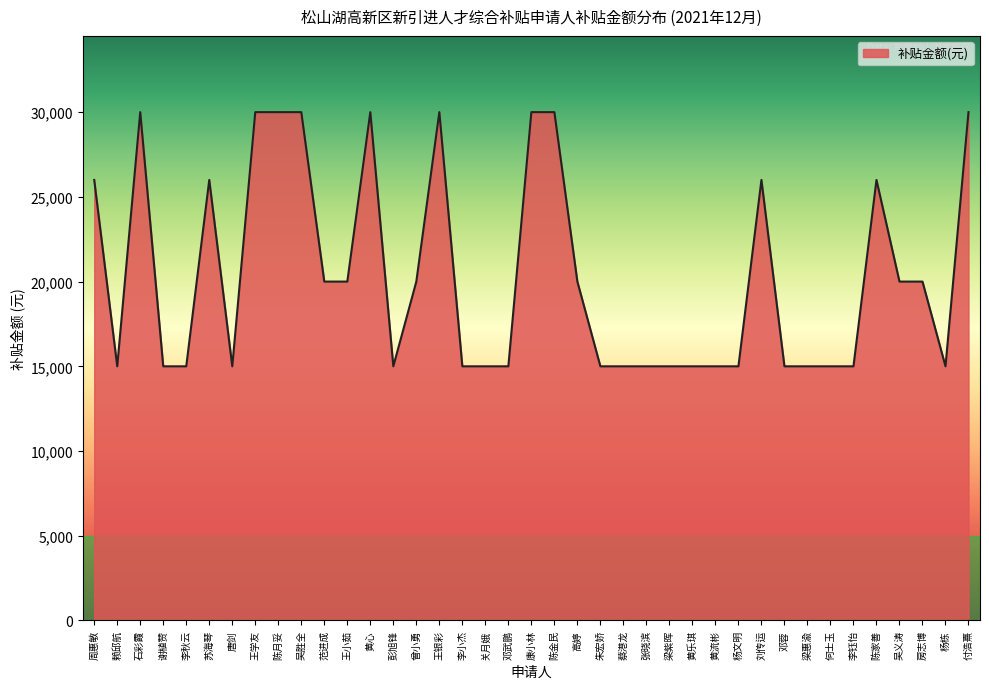

Is it true that the value at 王学友 is 49205?

False